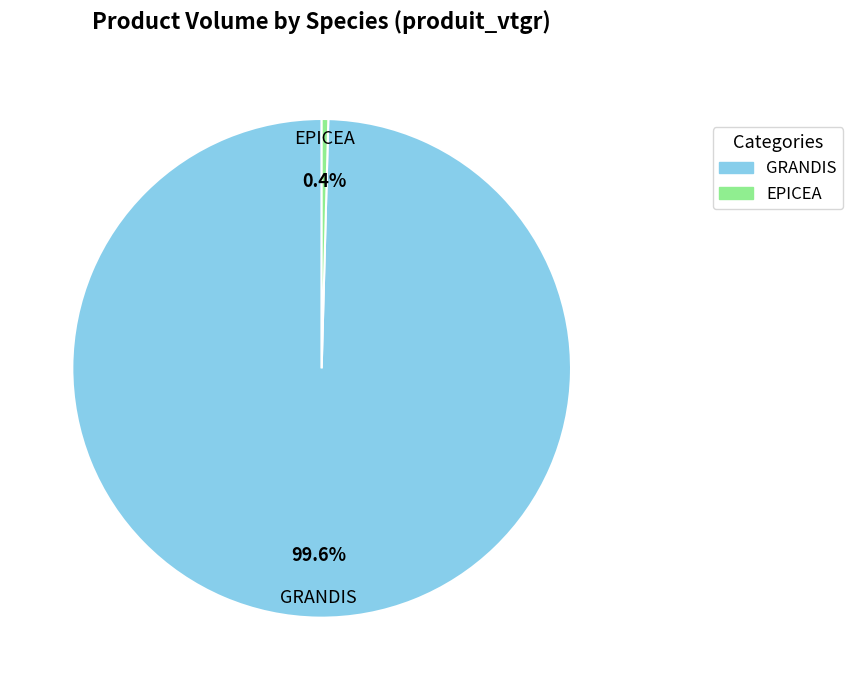

Is the sum of EPICEA and GRANDIS greater than half?

Yes